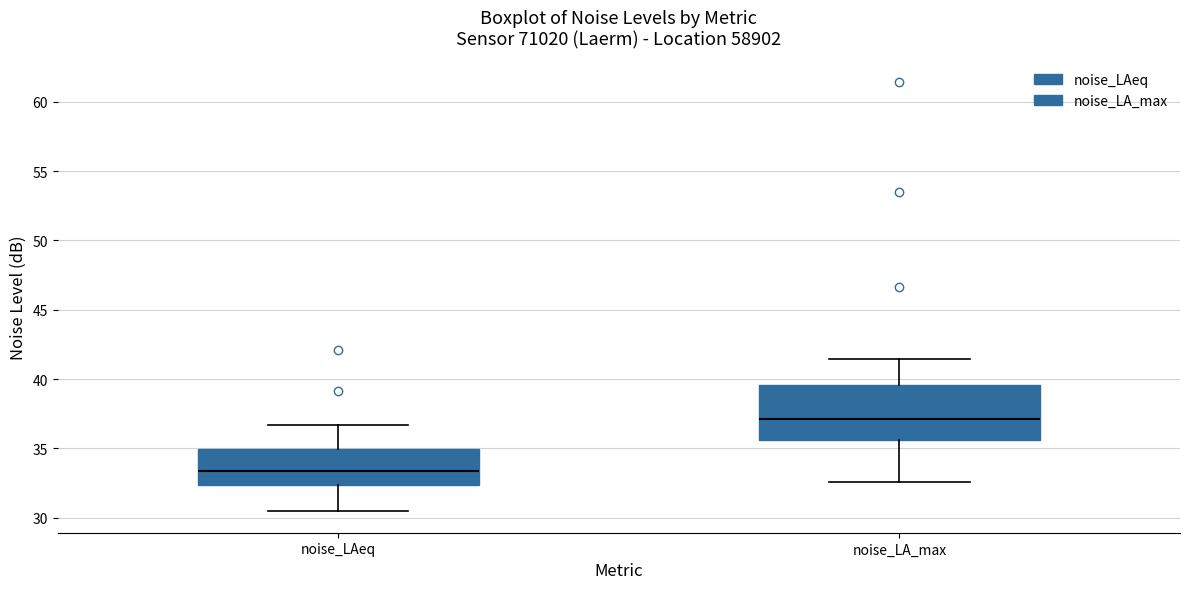

Reading left to right, read every box against the y-axis: the position of its median line, the range the box covers, and the ends of its whiskers. The values are not printed on the chart, so give them approximately, as read against the axis.

noise_LAeq: median 33.5, box 32.5 to 35.0, whiskers 30.5 to 36.5
noise_LA_max: median 37.0, box 35.5 to 39.5, whiskers 32.5 to 41.5